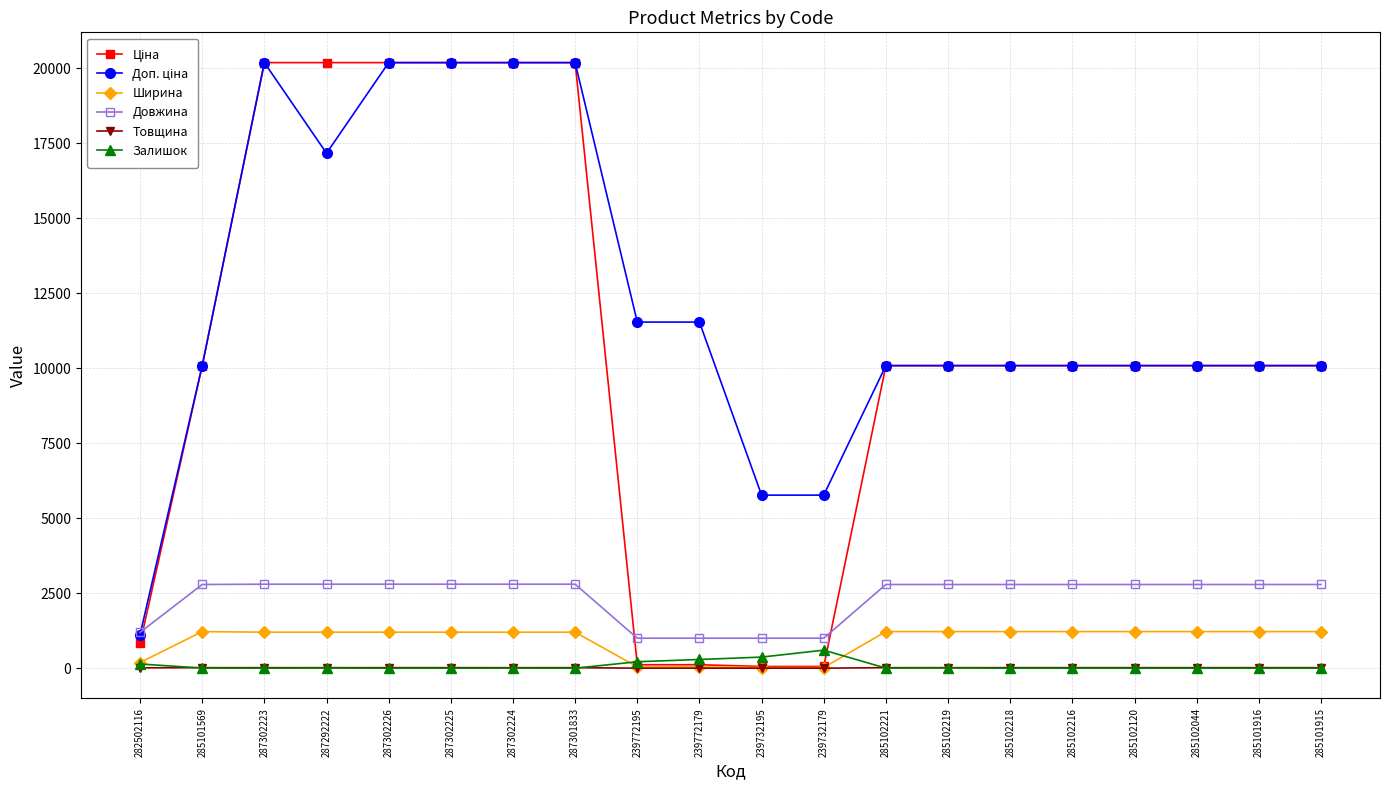

At how many categories does at least one series exceed 14505?

6